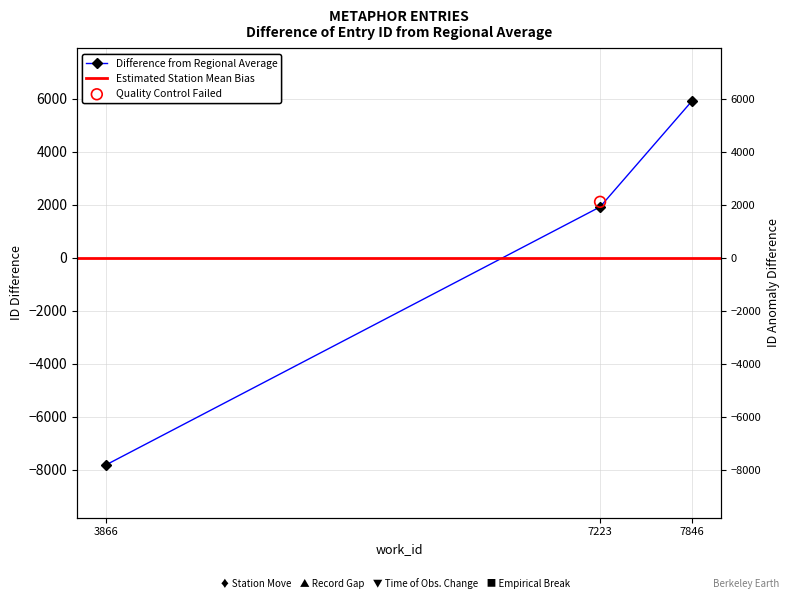

What is the change in value from 3866 to 7223?

+9730